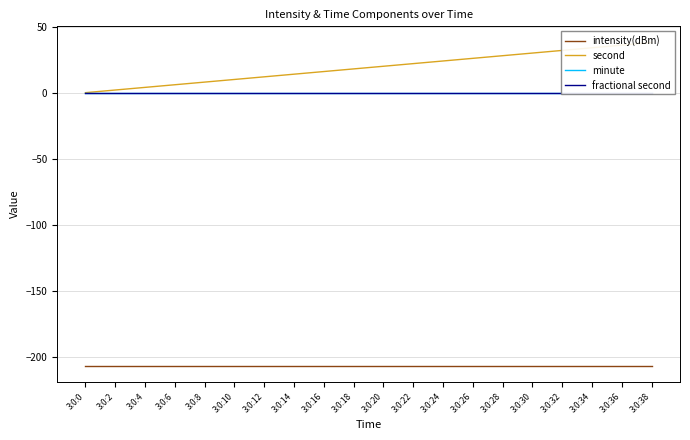

At which category is the sum across all series the highest?

3:0:38